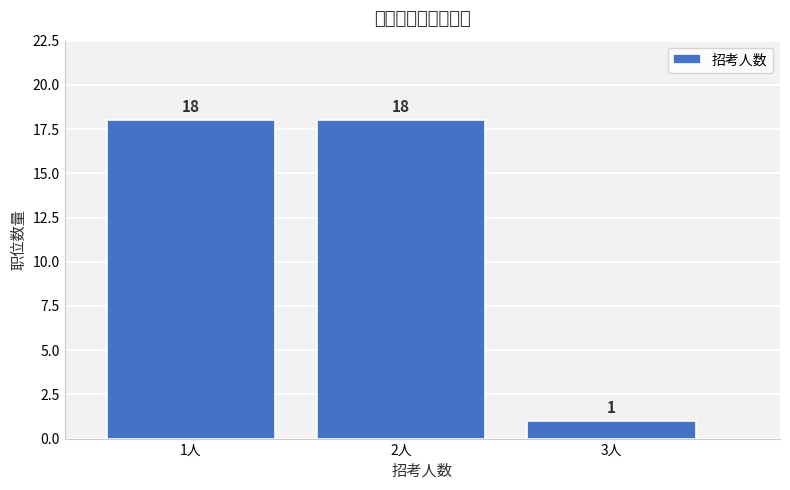

Reading left to right, extract all data points from this chart.

18	18	1